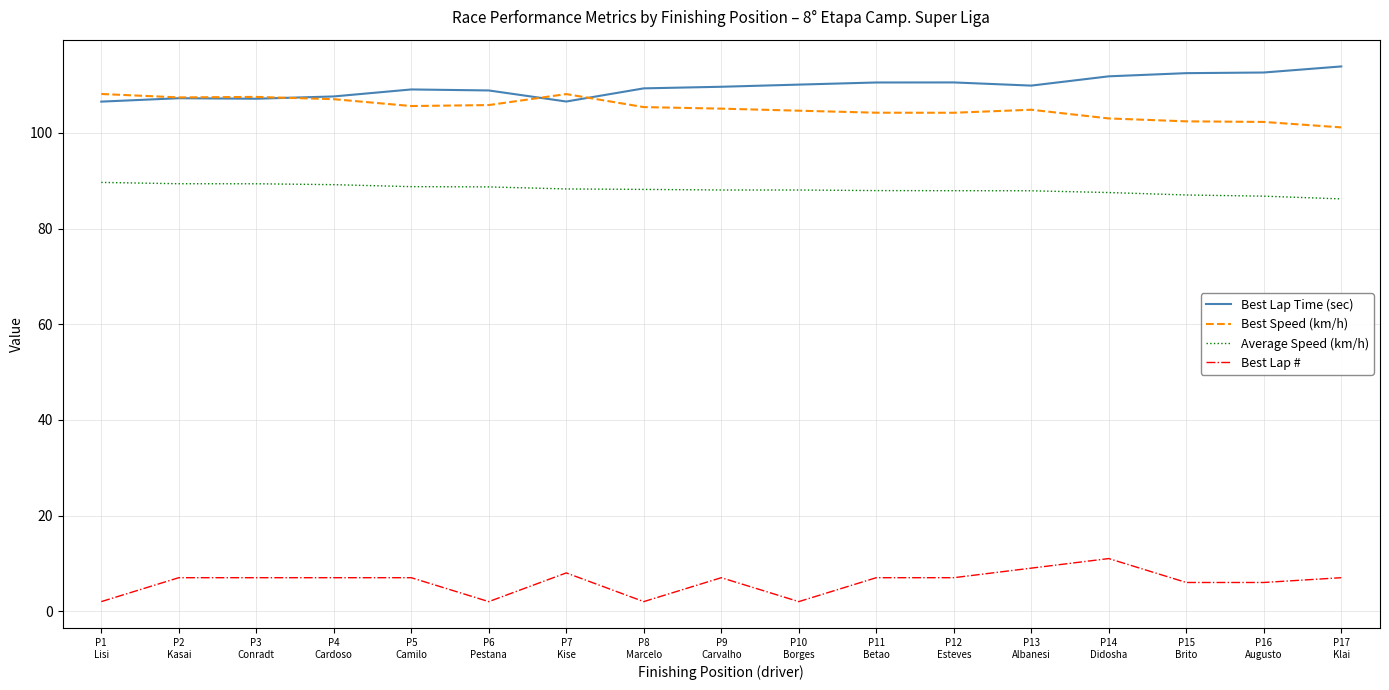

True or false: Best Lap Time (sec) and Best Lap # cross at least once.

False